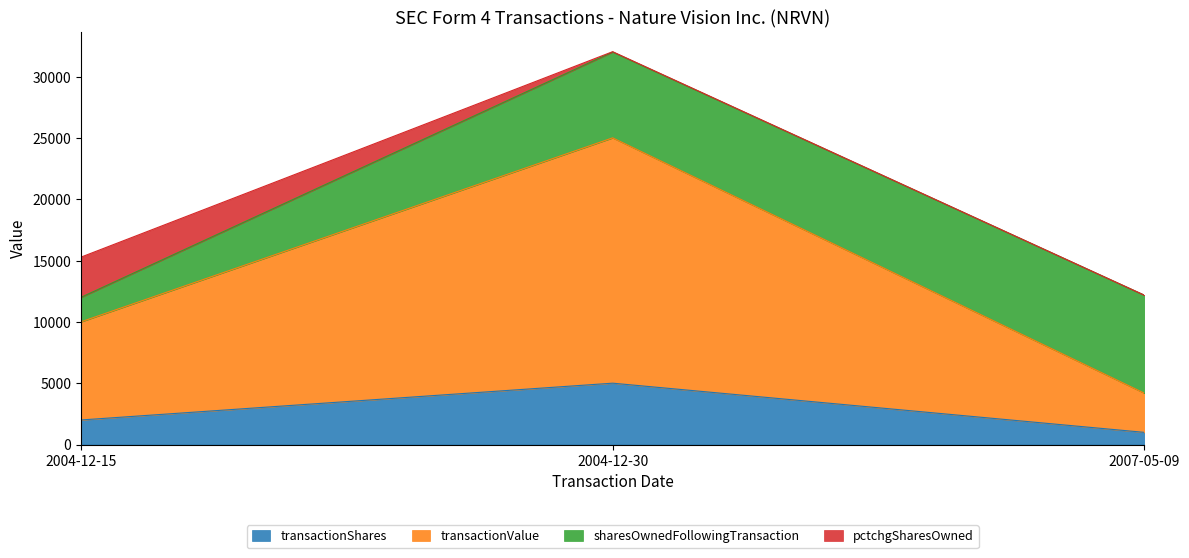

What is the approximate value of transactionShares at 2007-05-09, to the nearest 100?

1000